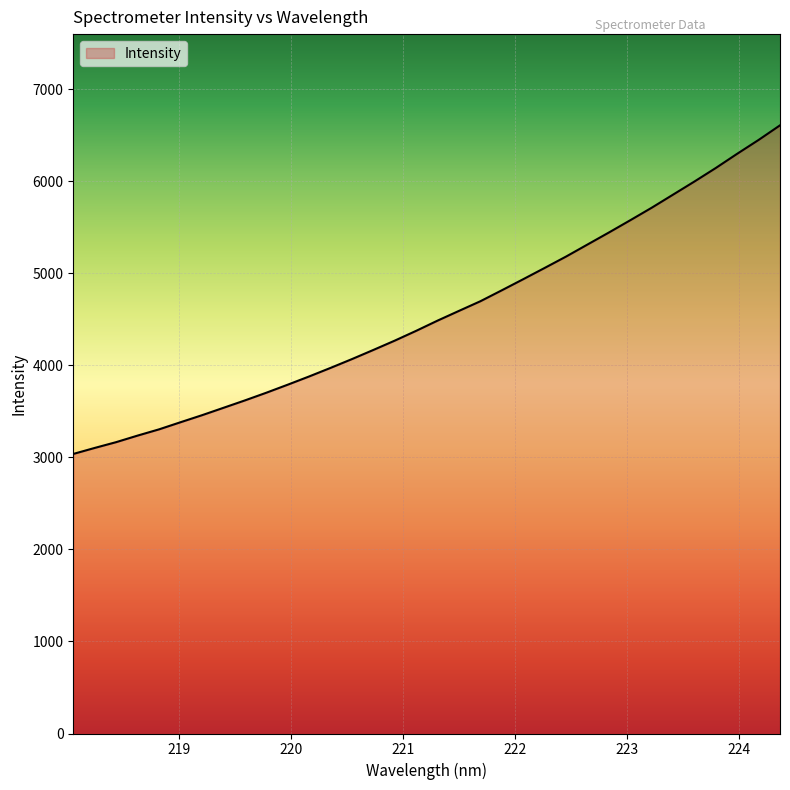

Reading left to right, transcribe all the data shown in this chart.

3037.7	3103.1	3165.9	3237.1	3304.9	3382.1	3458.3	3538.5	3618.9	3702.5	3789.9	3879.4	3972.5	4068.3	4167.7	4269.0	4375.6	4486.6	4592.4	4697.2	4816.1	4936.6	5058.8	5182.4	5313.2	5443.6	5577.1	5712.9	5855.4	5998.0	6145.2	6299.7	6449.8	6608.4